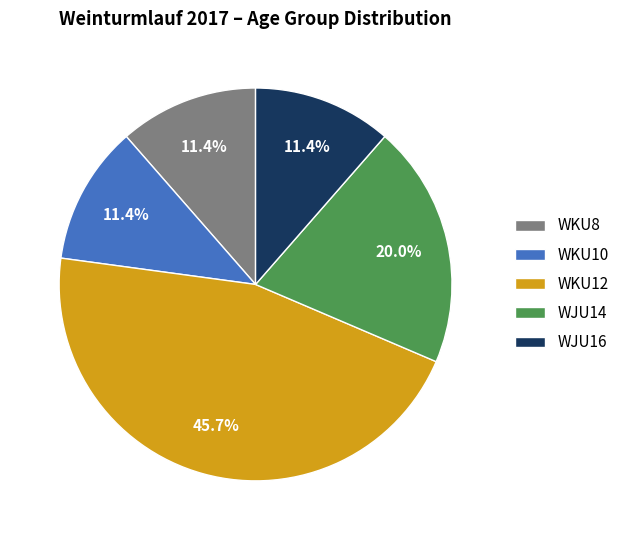

How much of the chart is everything except WJU16?

88.6%